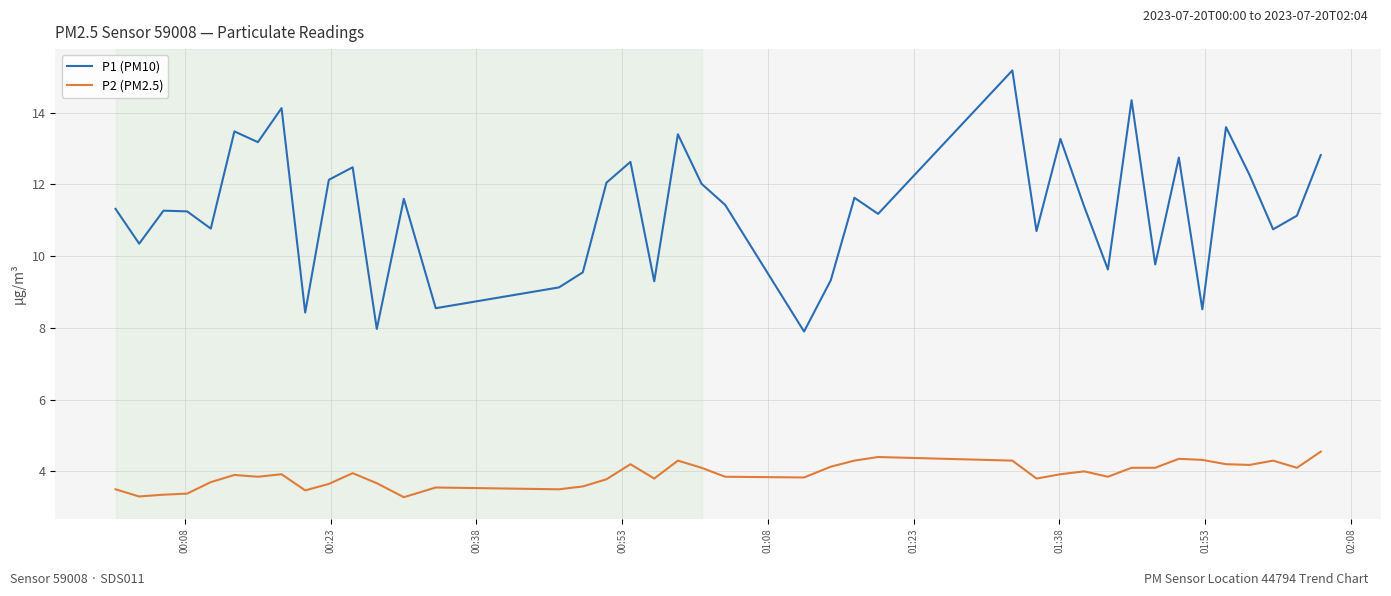

What is the maximum value for P1 (PM10)?

15.2